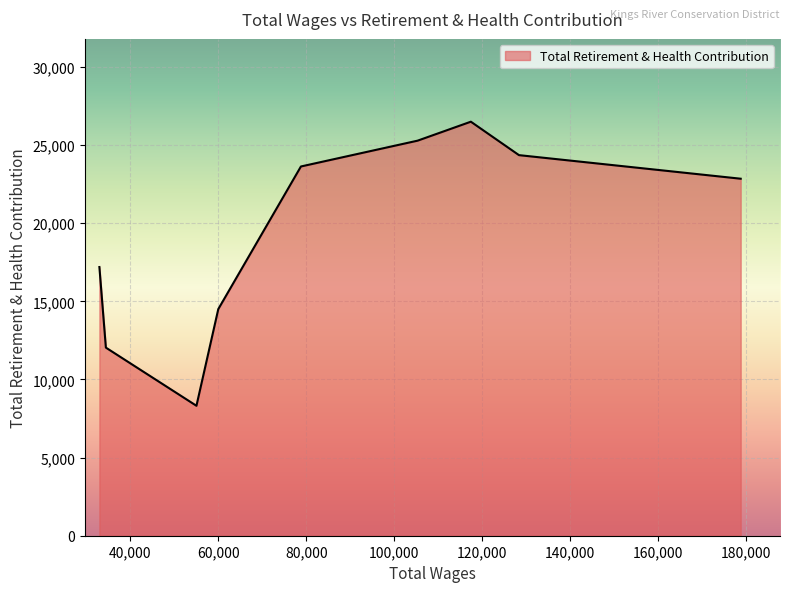

What is the greatest value displayed?

26496